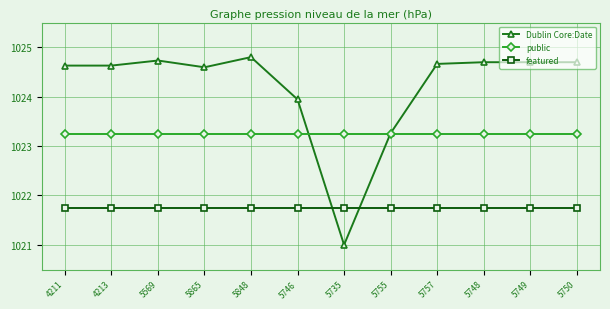

List the series in order of their peak value, highest first.

Dublin Core:Date, public, featured